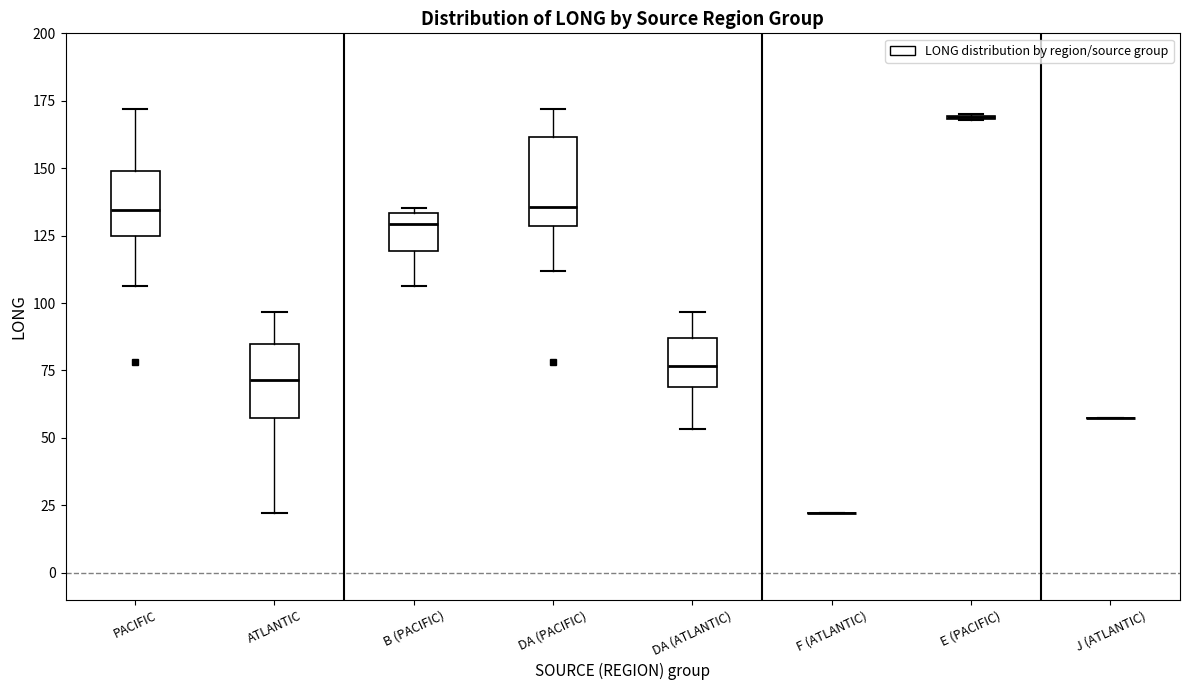

Reading left to right, read every box against the y-axis: the position of its median line, the range the box covers, and the ends of its whiskers. The values are not printed on the chart, so give them approximately, as read against the axis.

PACIFIC: median 135, box 125 to 150, whiskers 105 to 170
ATLANTIC: median 70, box 55 to 85, whiskers 20 to 95
B (PACIFIC): median 130, box 120 to 135, whiskers 105 to 135 (just above the box's upper edge)
DA (PACIFIC): median 135, box 130 to 160, whiskers 110 to 170
DA (ATLANTIC): median 75, box 70 to 85, whiskers 55 to 95
F (ATLANTIC): box collapsed to a line at 20, whiskers 20 to 20
E (PACIFIC): box collapsed to a line at 170, whiskers 170 to 170
J (ATLANTIC): box collapsed to a line at 55, whiskers 55 to 55